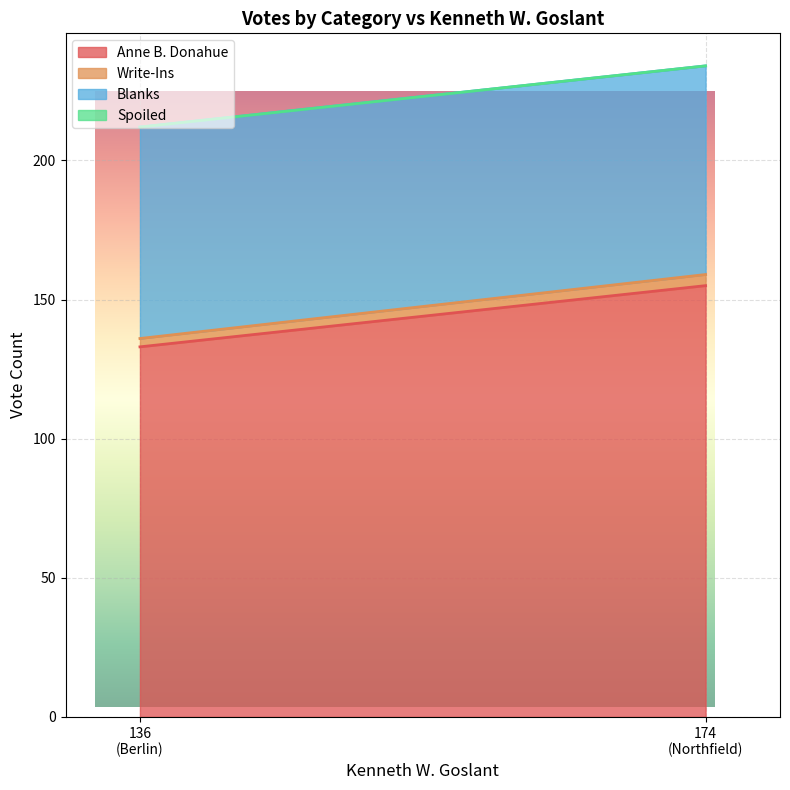

Reading left to right, list all the values displayed in this chart.

Anne B. Donahue: 136=133	174=155
Write-Ins: 136=3	174=4
Blanks: 136=76	174=75
Spoiled: 136=0	174=0